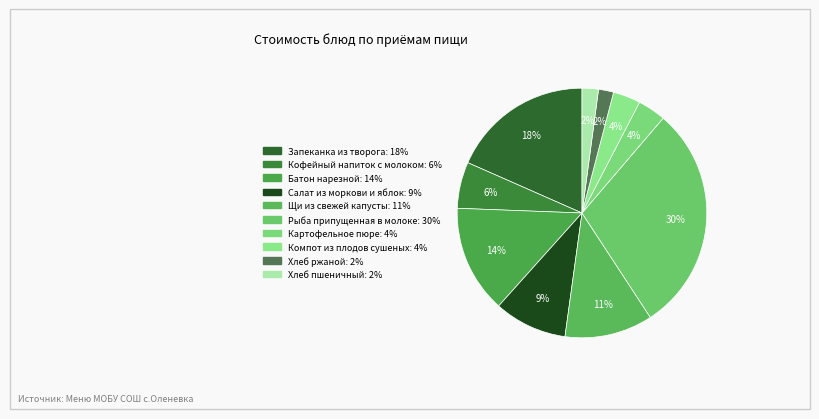

What percentage is the Компот из плодов сушеных slice, to the nearest percent?

4%